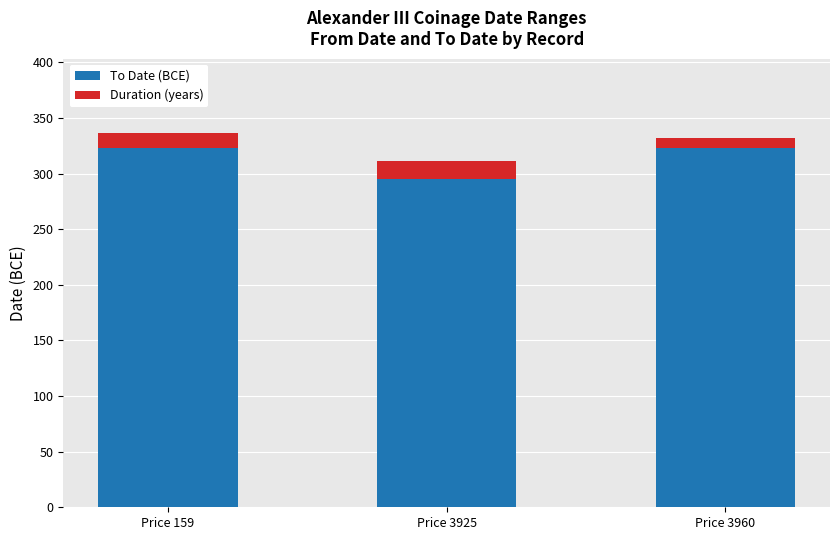

What is the maximum value for To Date (BCE)?

323